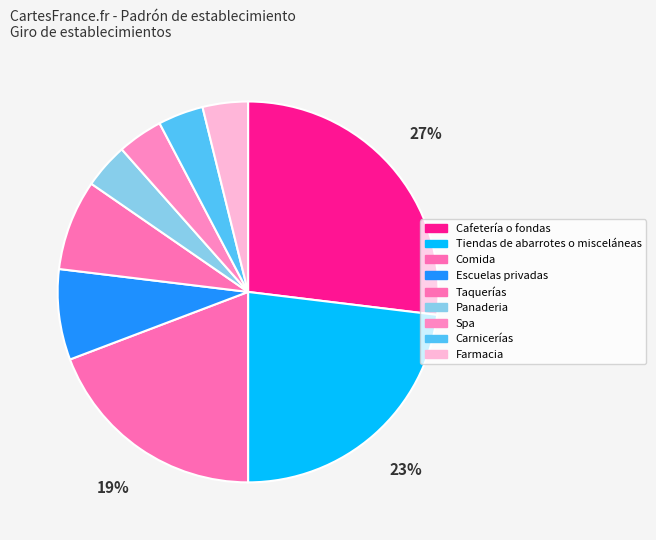

To the nearest percent, what percentage of the pie is Comida?

19%